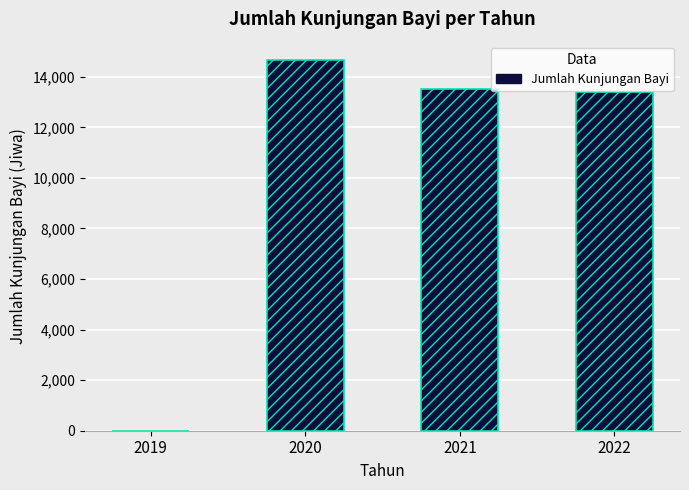

List the labels in order of value, smallest first.

2019, 2022, 2021, 2020